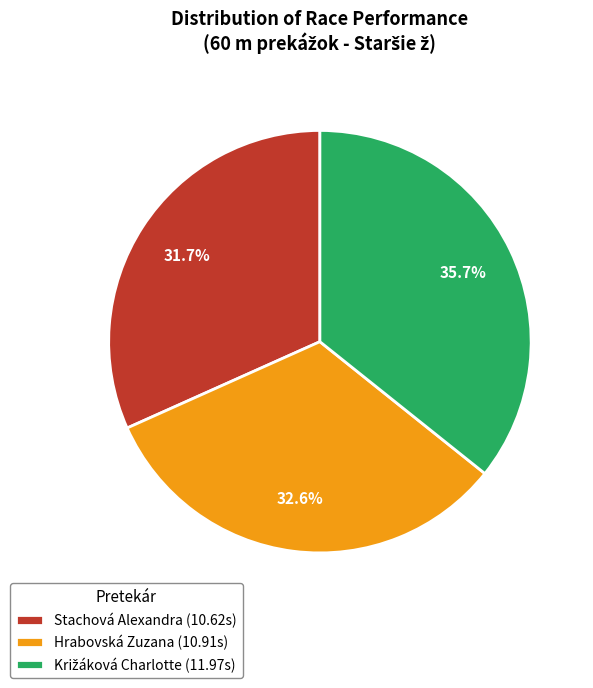

Between Stachová Alexandra and Hrabovská Zuzana, which is larger?

Hrabovská Zuzana